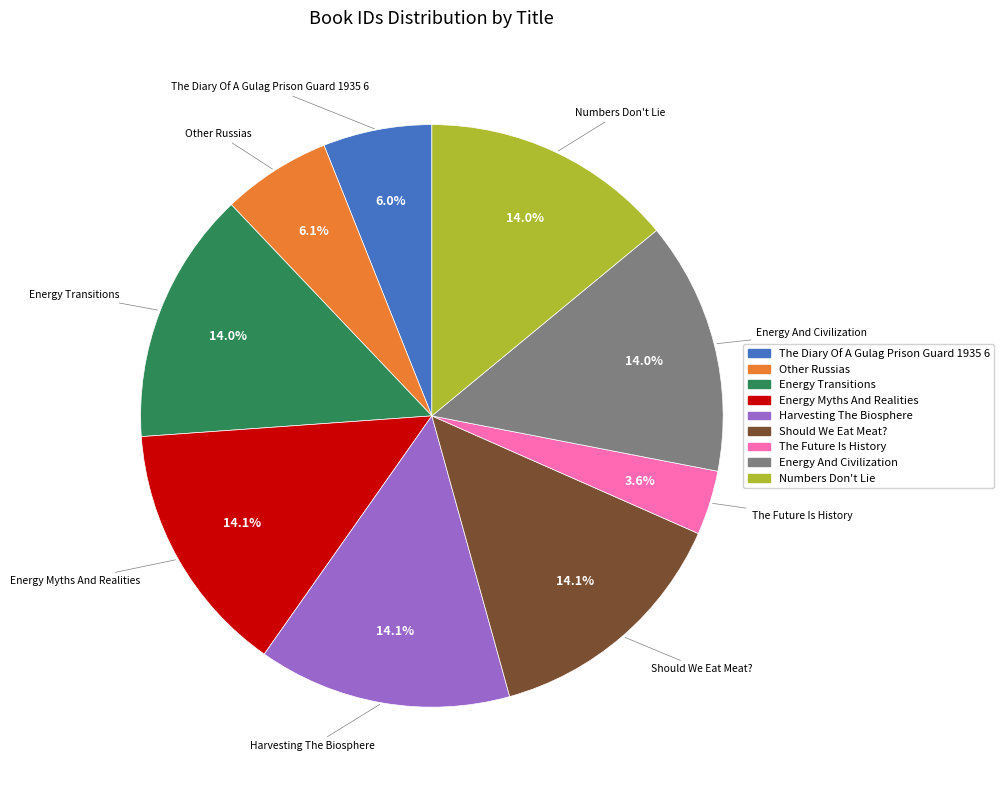

What is the ratio of the value at Numbers Don't Lie to the value at Other Russias?

2.3